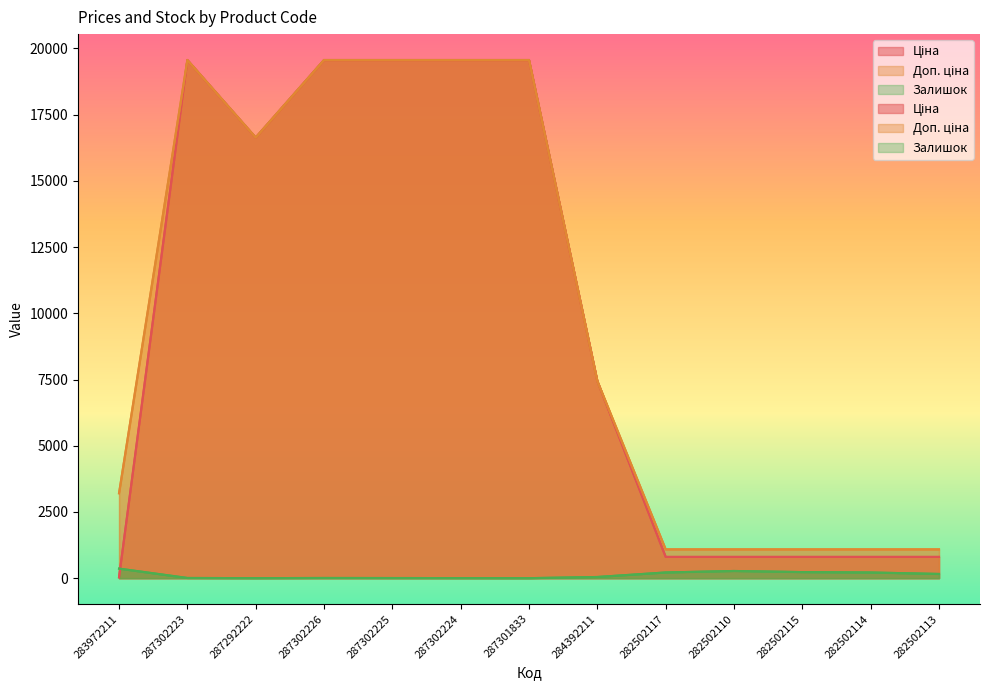

At which category is the sum across all series the highest?

287302223